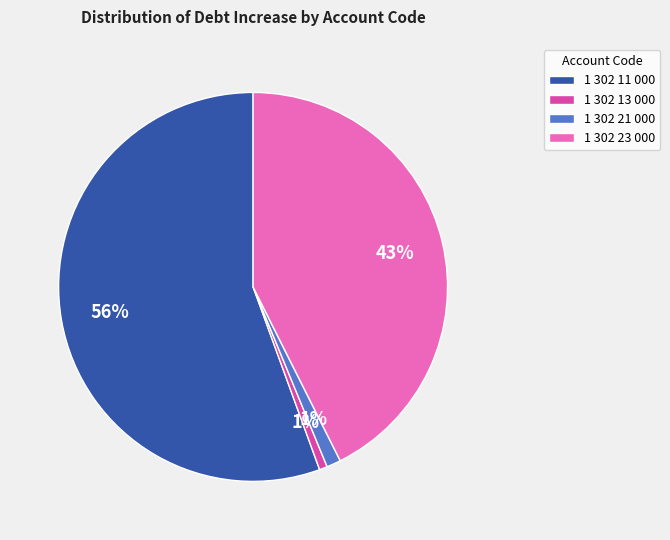

Combined, do 1 302 23 000 and 1 302 21 000 account for over 50%?

No